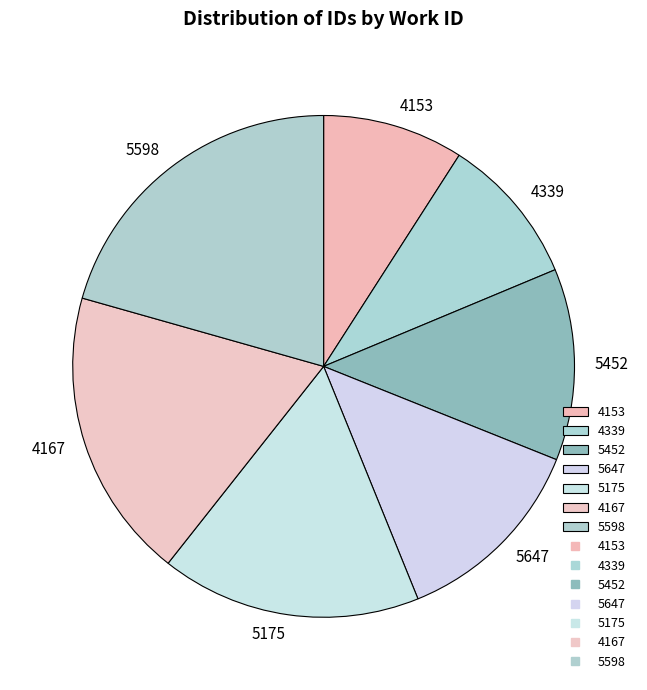

Which slice is the smallest?

4153